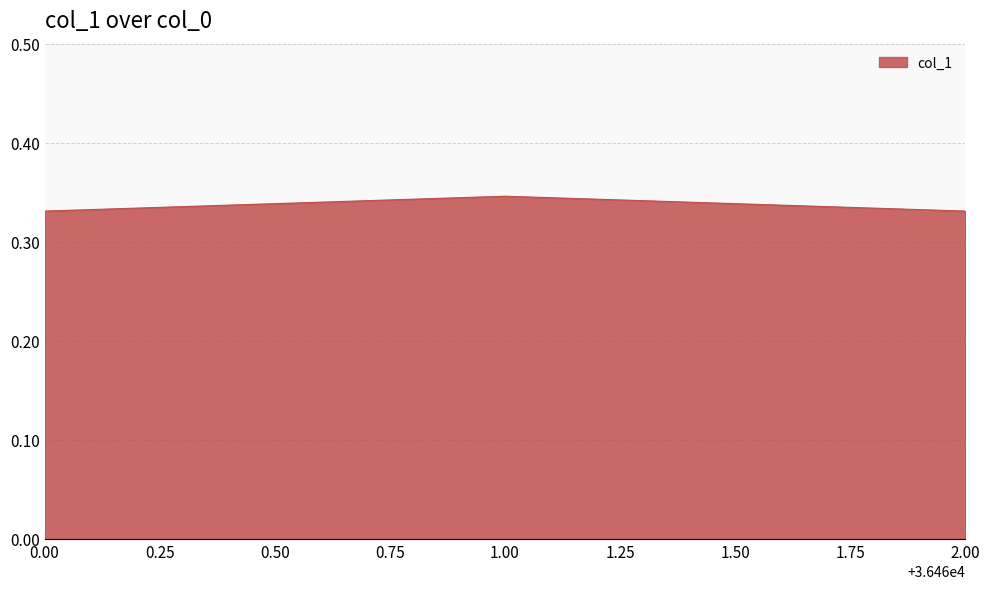

Is it true that the value at 0.00 is 0.2?

False